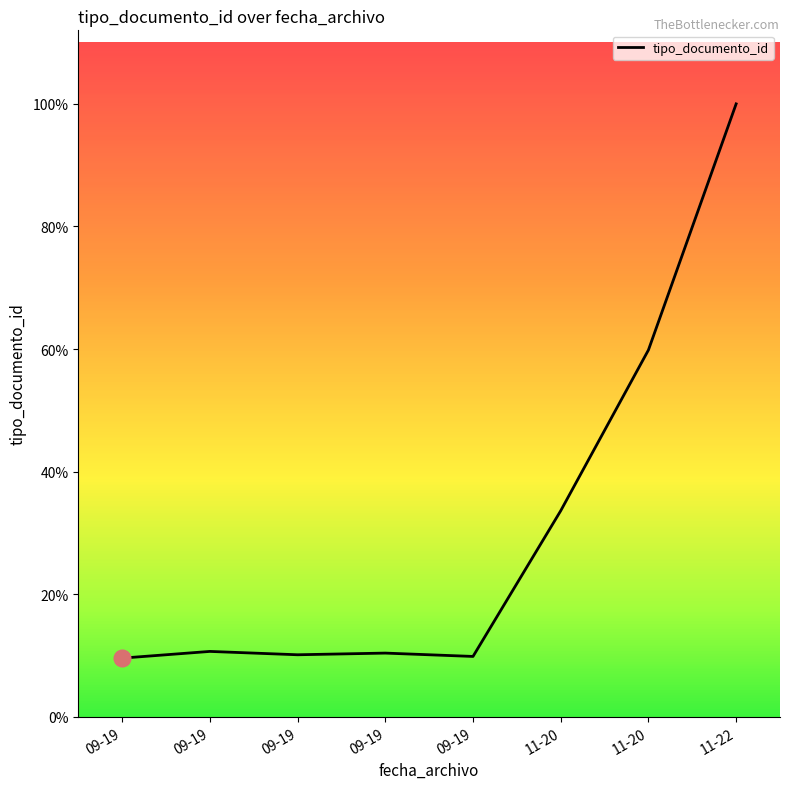

List the labels in order of value, smallest first.

09-19, 09-19, 09-19, 09-19, 09-19, 11-20, 11-20, 11-22